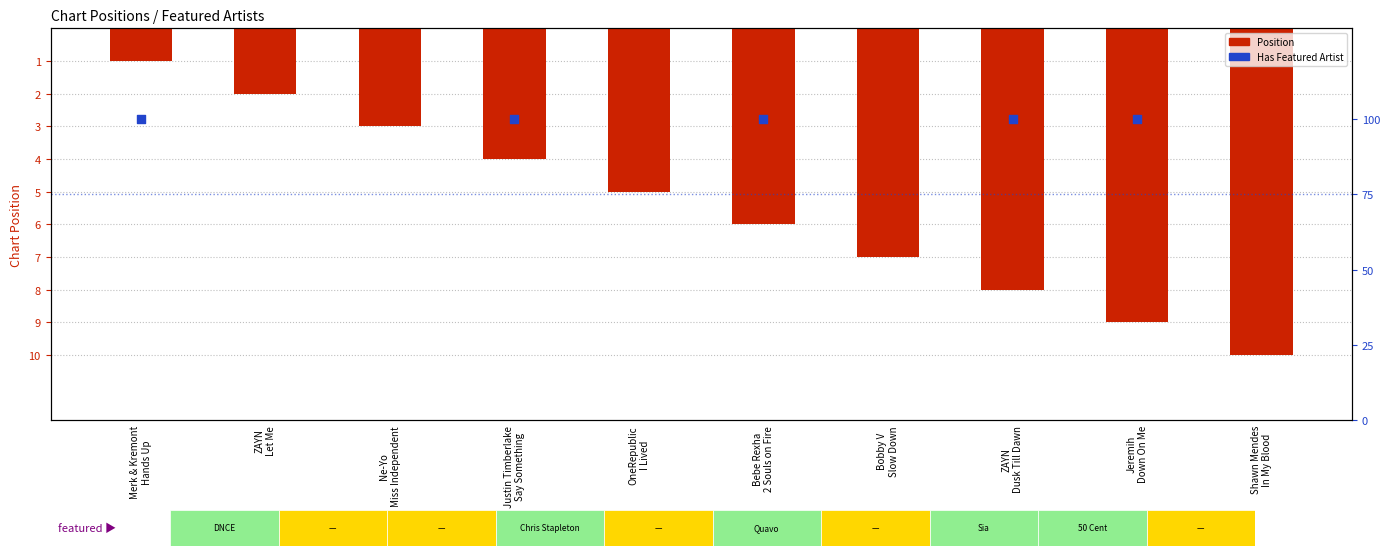

Which series reaches the maximum Y coordinate?

Has Featured Artist